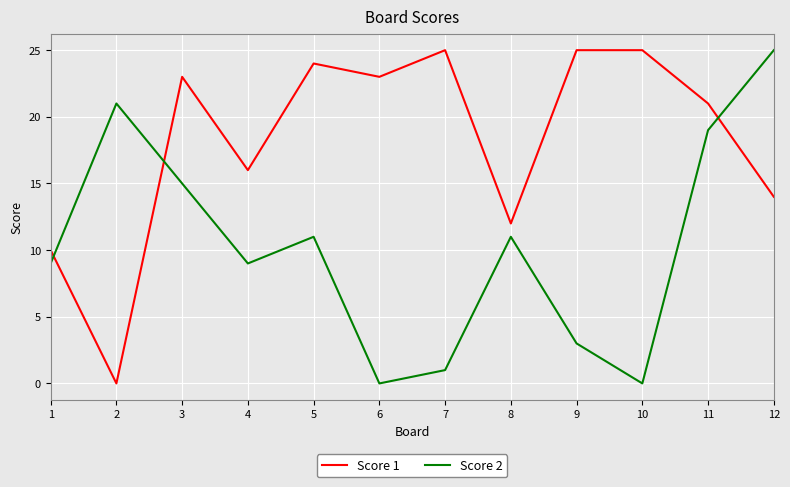

Where do Score 2 and Score 1 first cross each other?

1 and 2